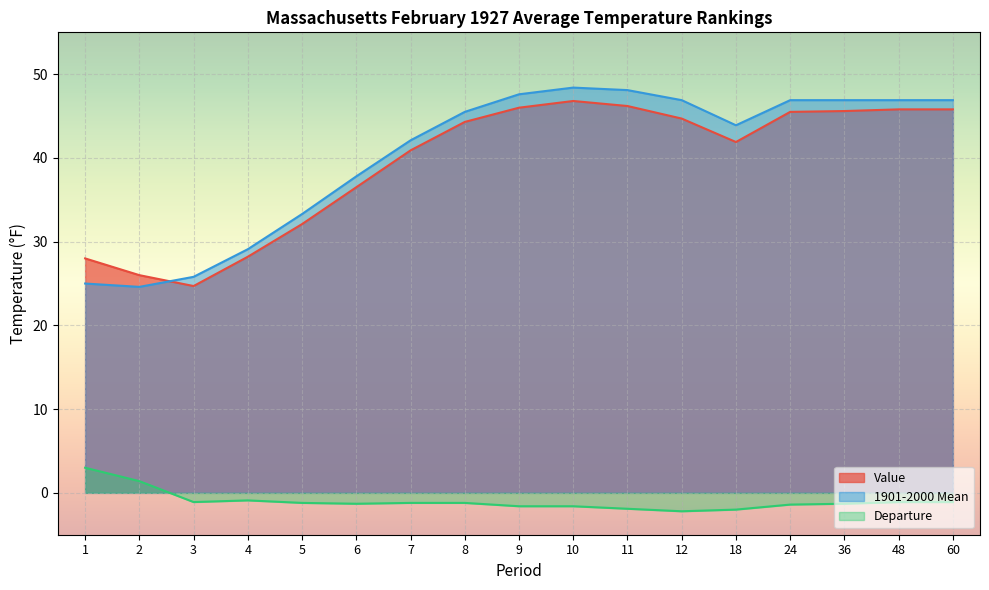

Between 4 and 9, which series saw the biggest shift?

1901-2000 Mean